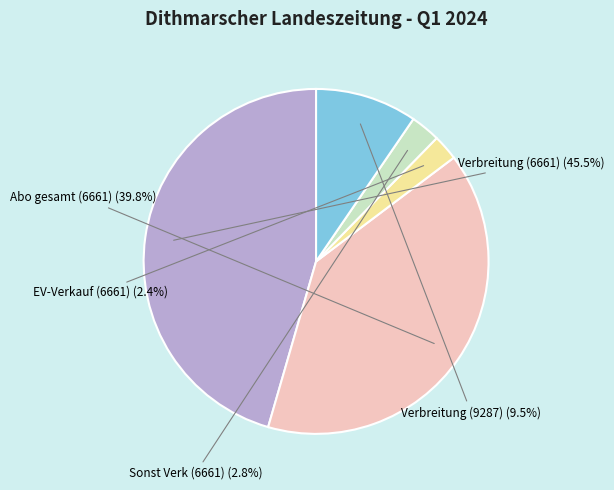

Is there any slice that represents more than half of the pie?

No